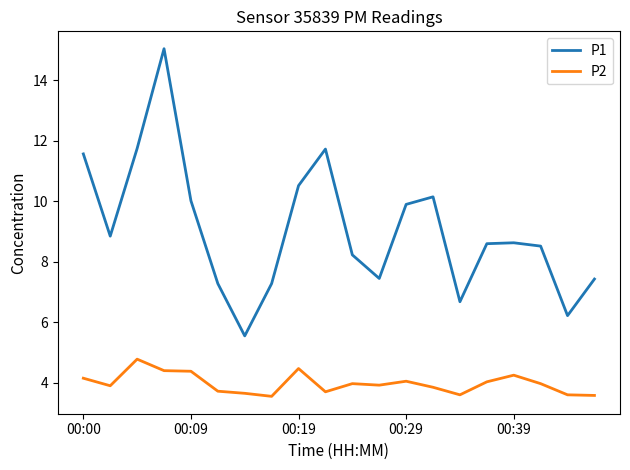

True or false: P1 and P2 cross at least once.

False